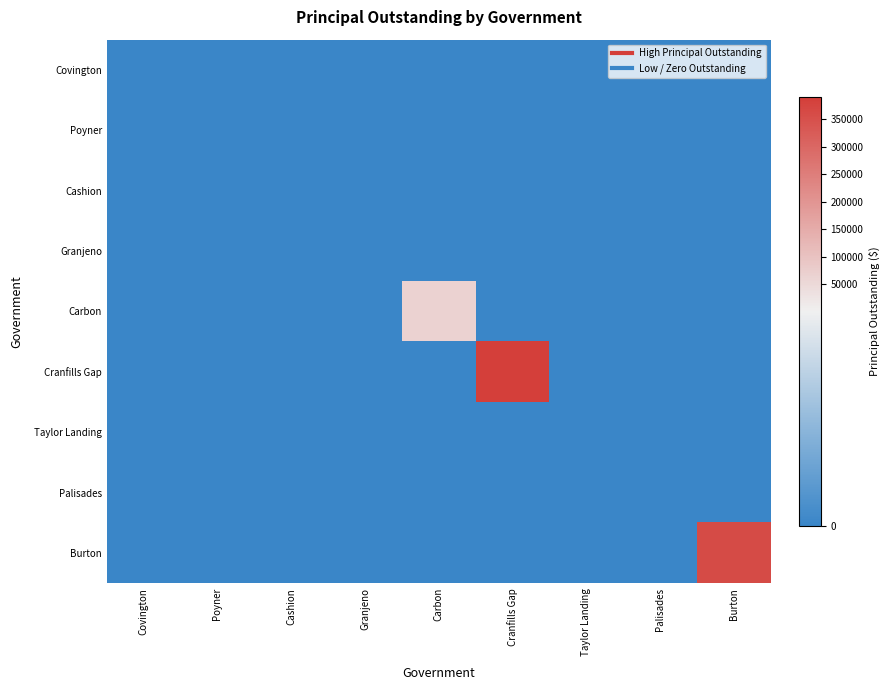

Which series has the widest spread of values?

Cranfills Gap